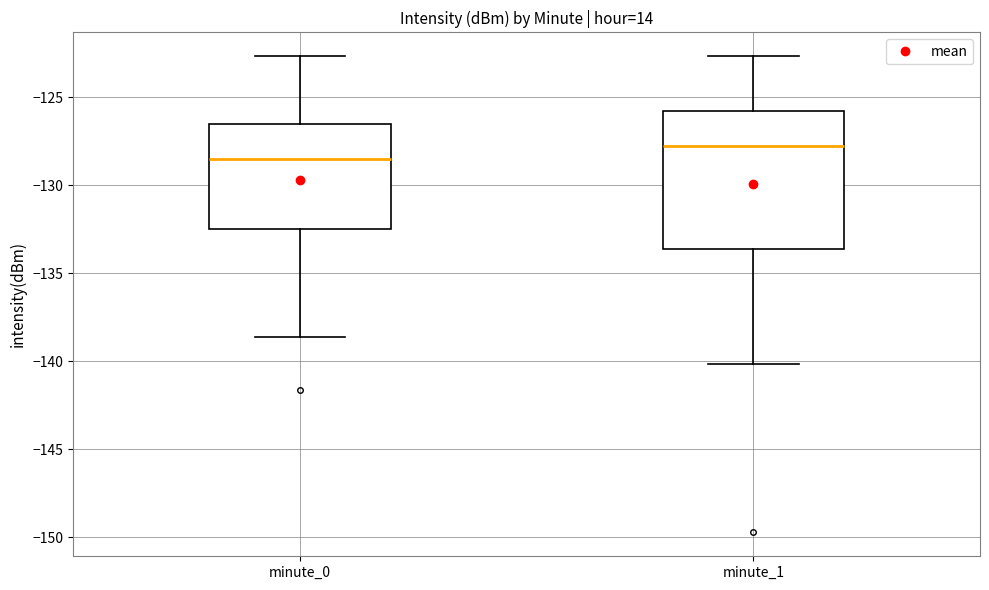

Reading left to right, transcribe this box plot: for each box, give where its median line is, the range the box spans, and where its two whiskers end, as read against the y-axis. The values are not printed on the chart, so give them approximately, as read against the axis.

minute_0: median -128.5, box -132.5 to -126.5, whiskers -138.5 to -122.5
minute_1: median -128.0, box -133.5 to -126.0, whiskers -140.0 to -122.5